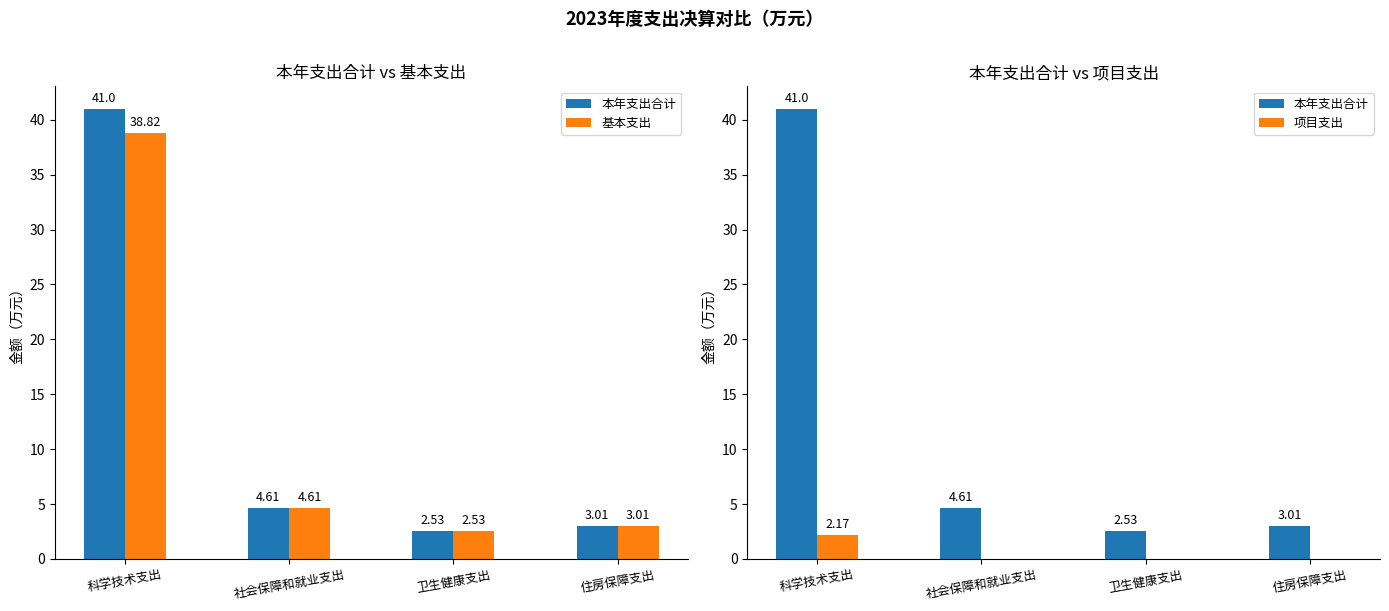

What is the label of the 4th bar from the right?

科学技术支出